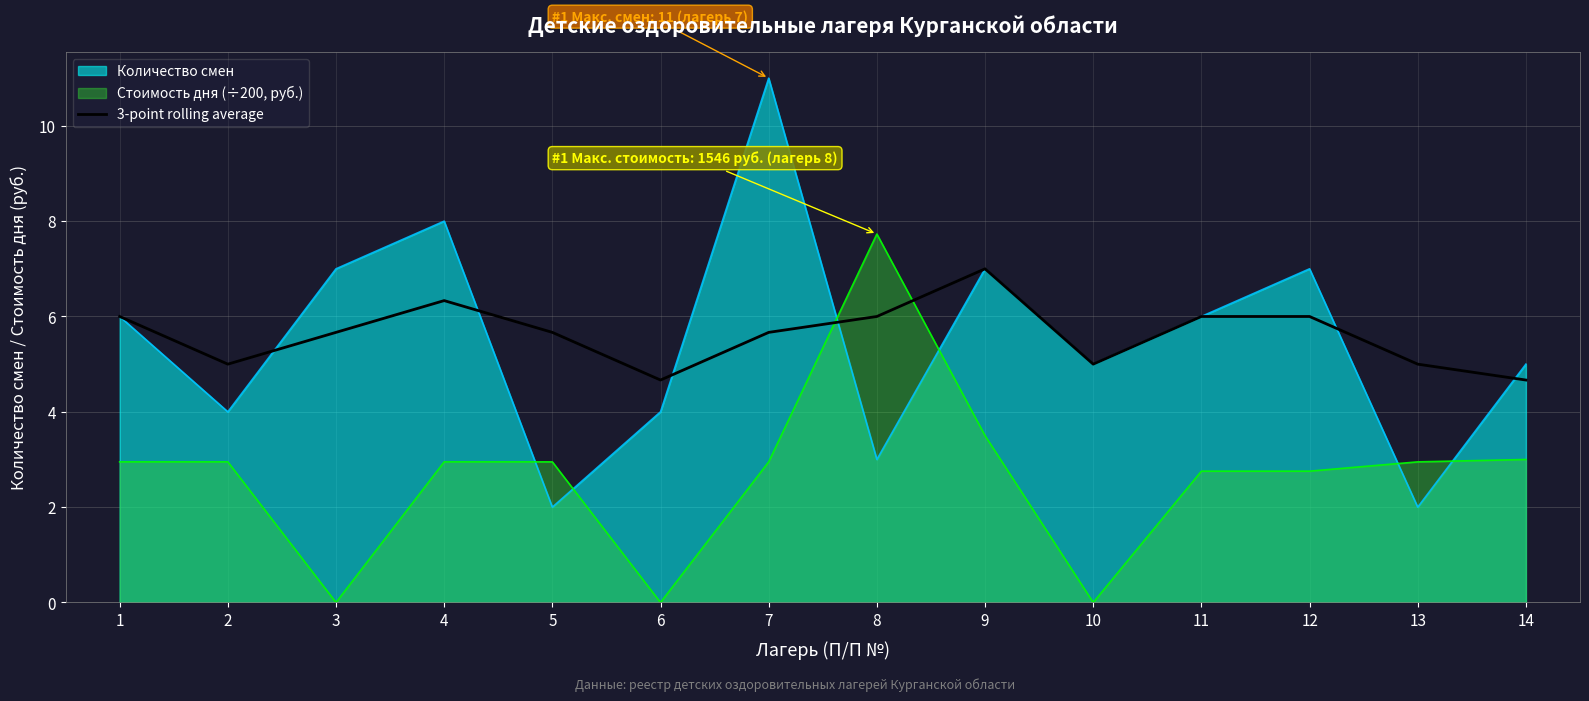

What is the approximate value of Стоимость дня (÷200, руб.) at 9?

3.5